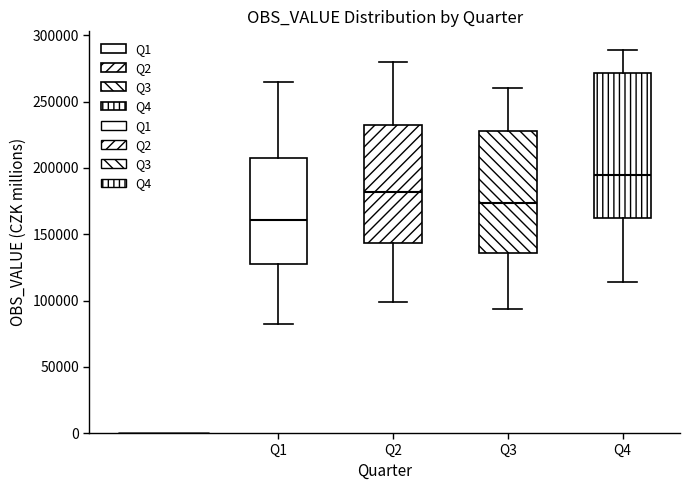

Comparing the boxes themselves (not the whiskers), which one is the tallest?

Q4